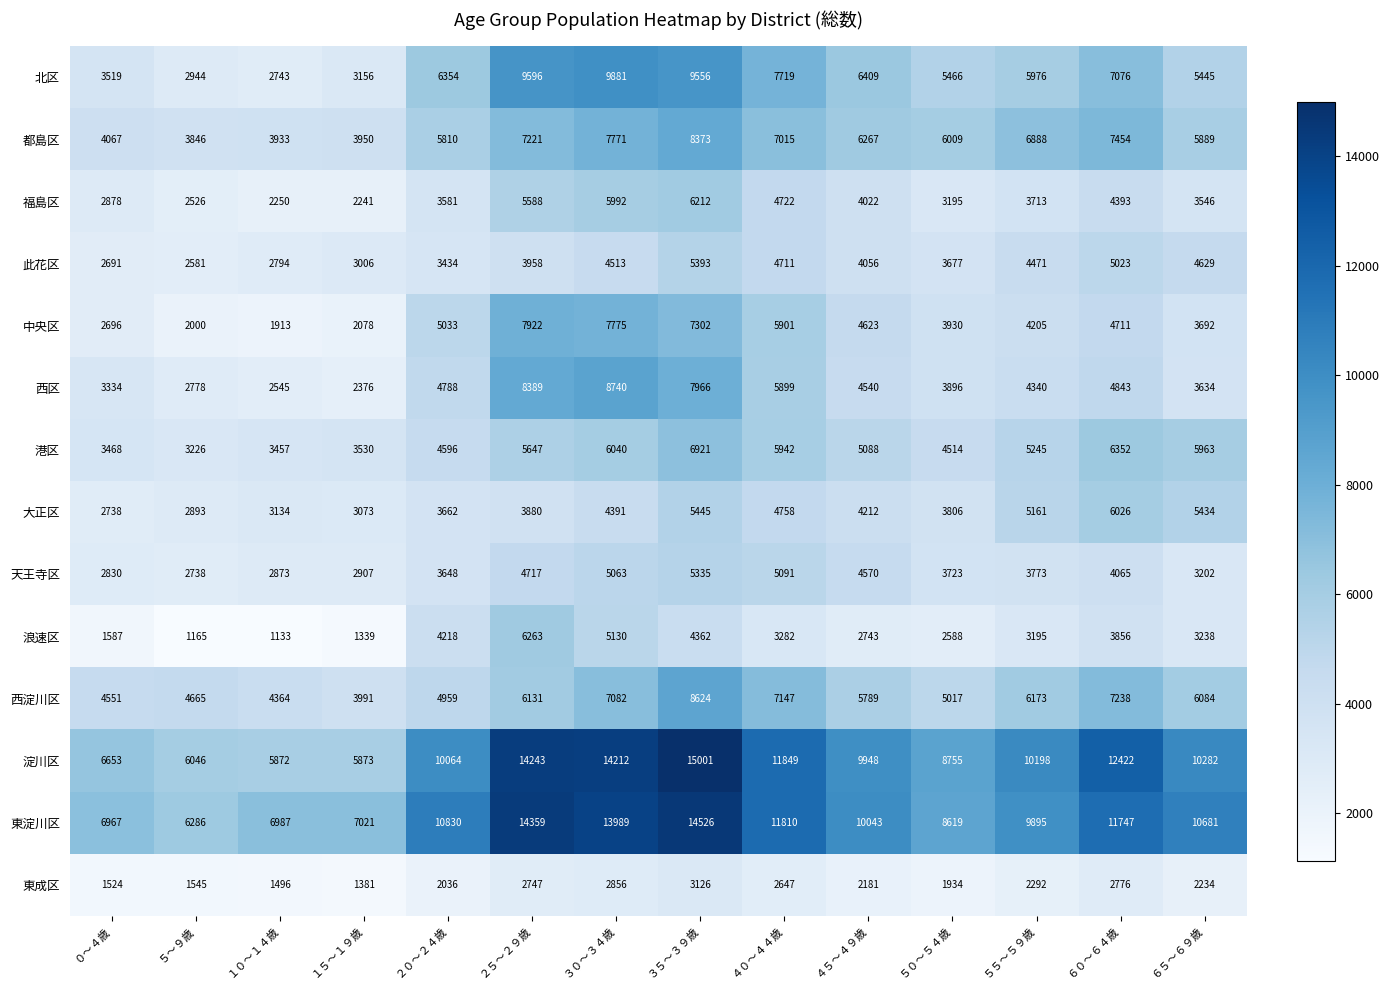

Which series has the largest range (max minus min)?

淀川区